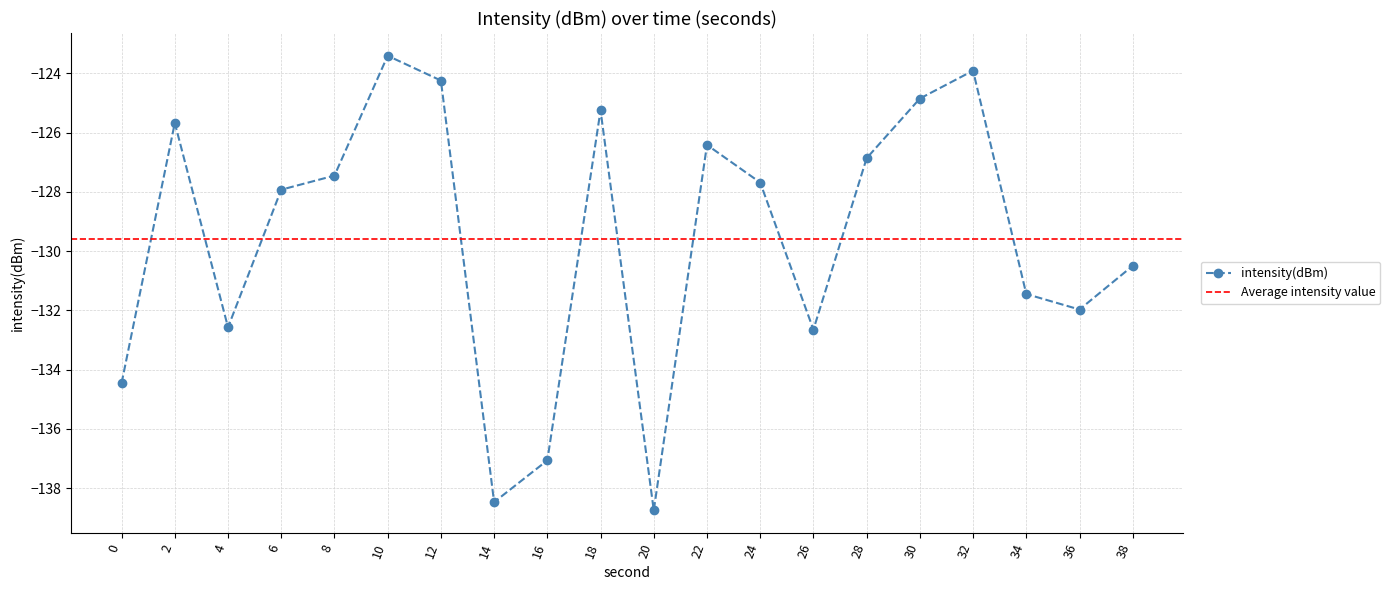

What value does the data have at 6?

-127.9